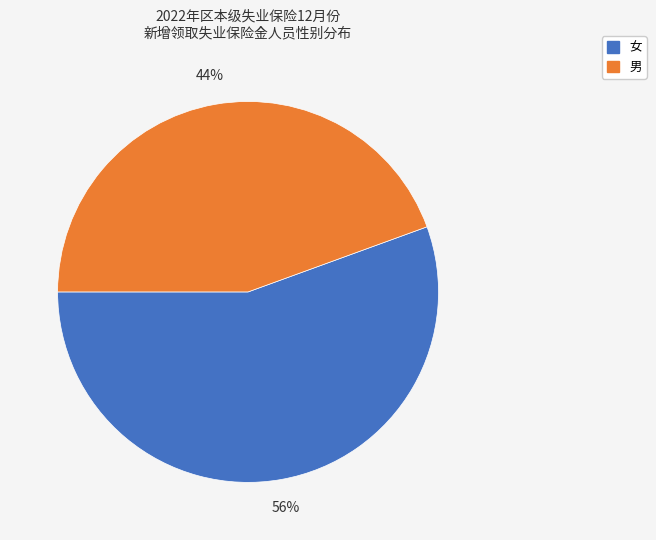

Rank the categories by value from lowest to highest.

男, 女